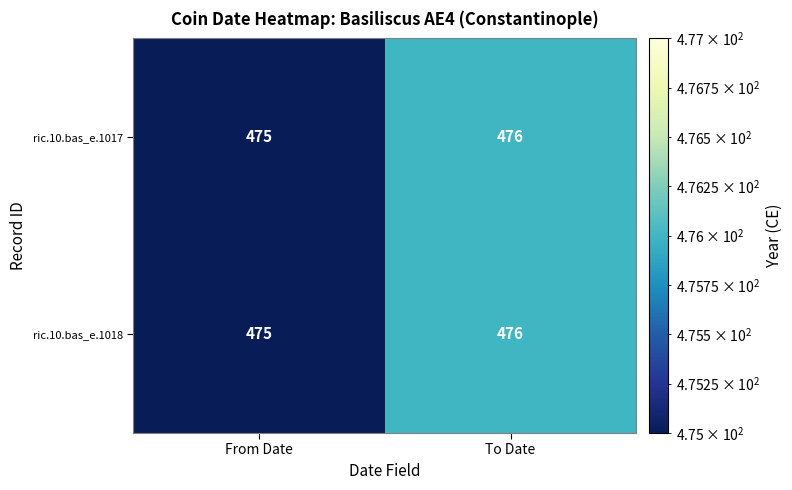

Rank the categories by ric.10.bas_e.1018 value from highest to lowest.

To Date, From Date